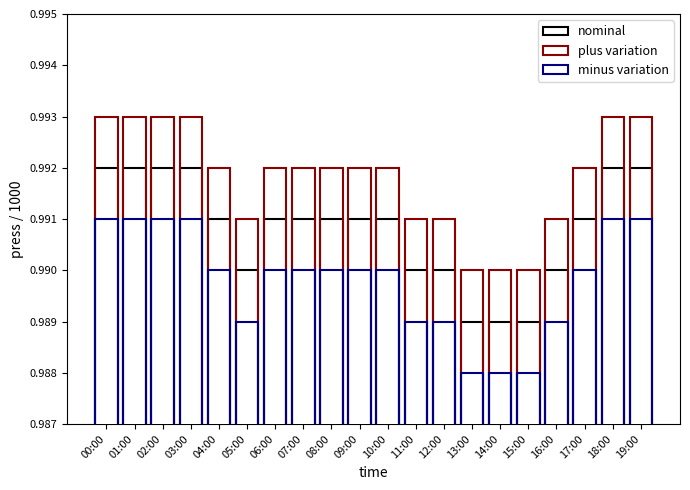

Which series has the largest total across all categories?

plus variation